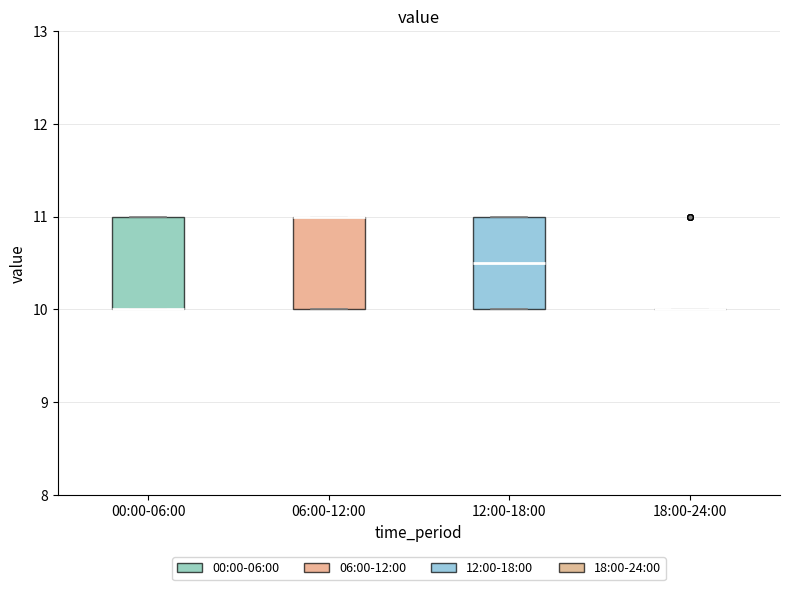

Where is the upper edge of the box for 12:00-18:00 on the y-axis? The values are not printed on the chart, so give them approximately, as read against the axis.

11.0